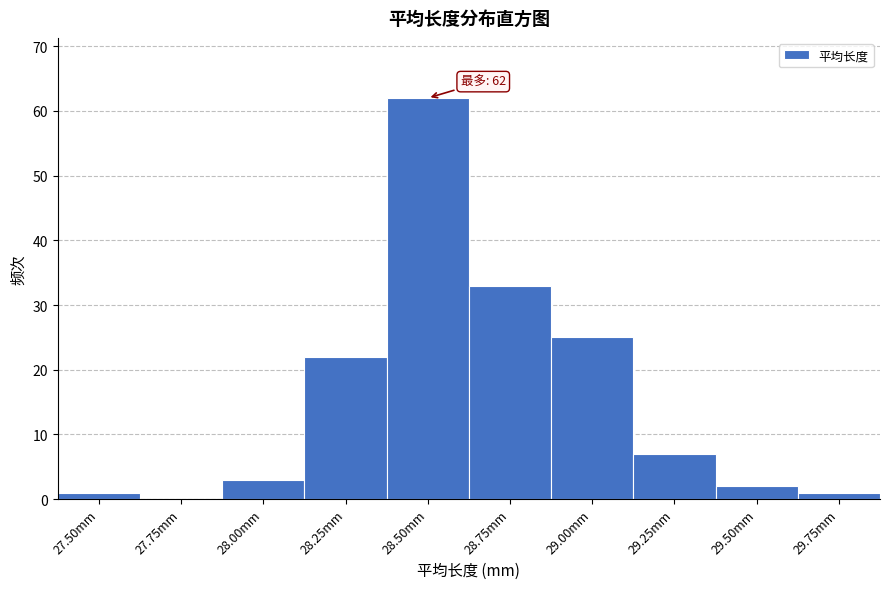

Reading left to right, what are all the values shown in this chart?

27.50mm=1	27.75mm=0	28.00mm=3	28.25mm=22	28.50mm=62	28.75mm=33	29.00mm=25	29.25mm=7	29.50mm=2	29.75mm=1